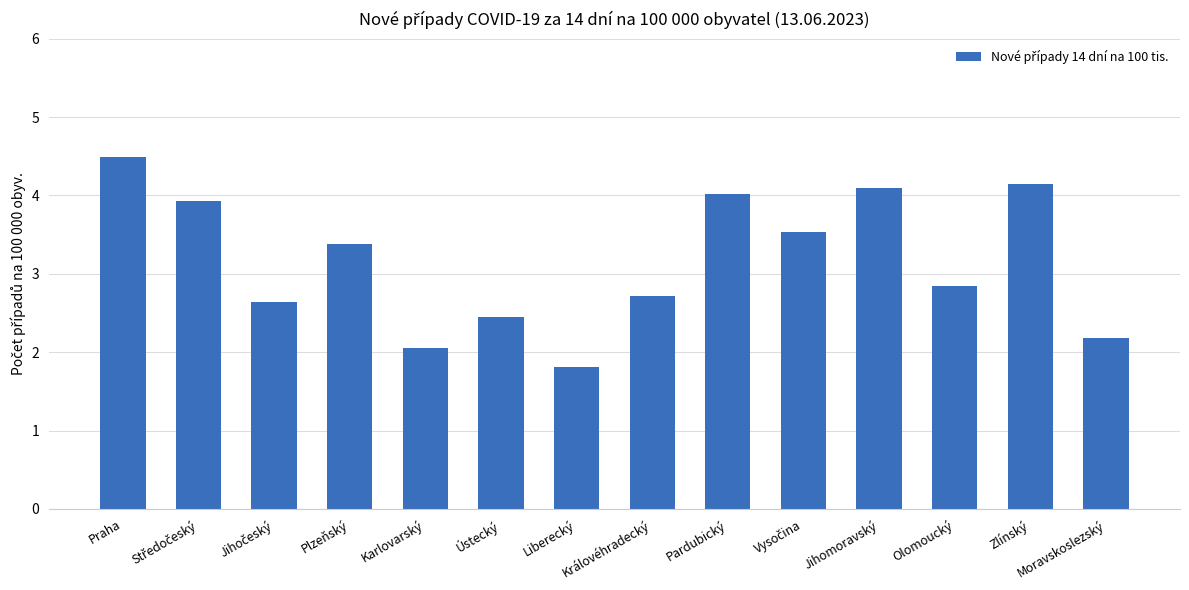

At which label does the data first exceed 3?

Praha